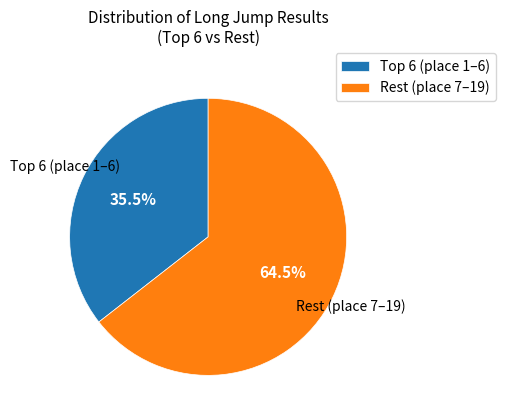

Which slice represents more than half of the pie?

Rest (place 7–19)